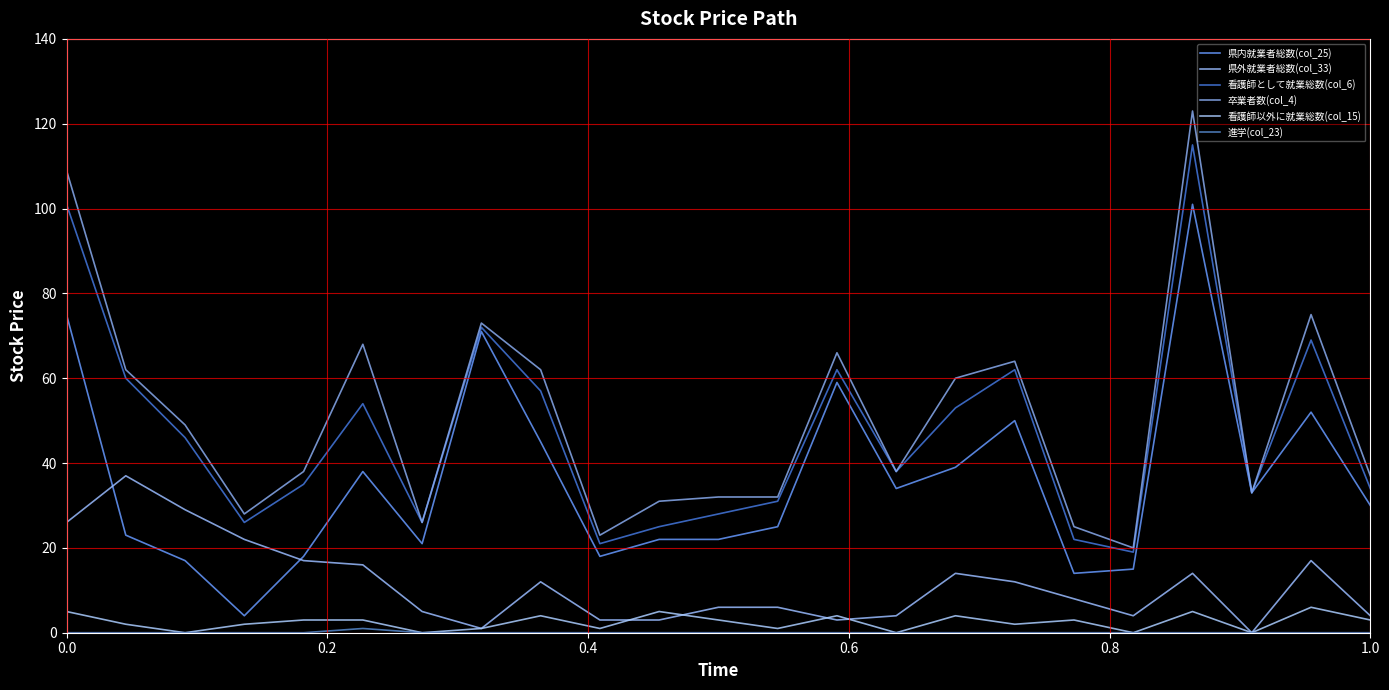

True or false: 進学(col_23) and 看護師以外に就業総数(col_15) cross at least once.

False